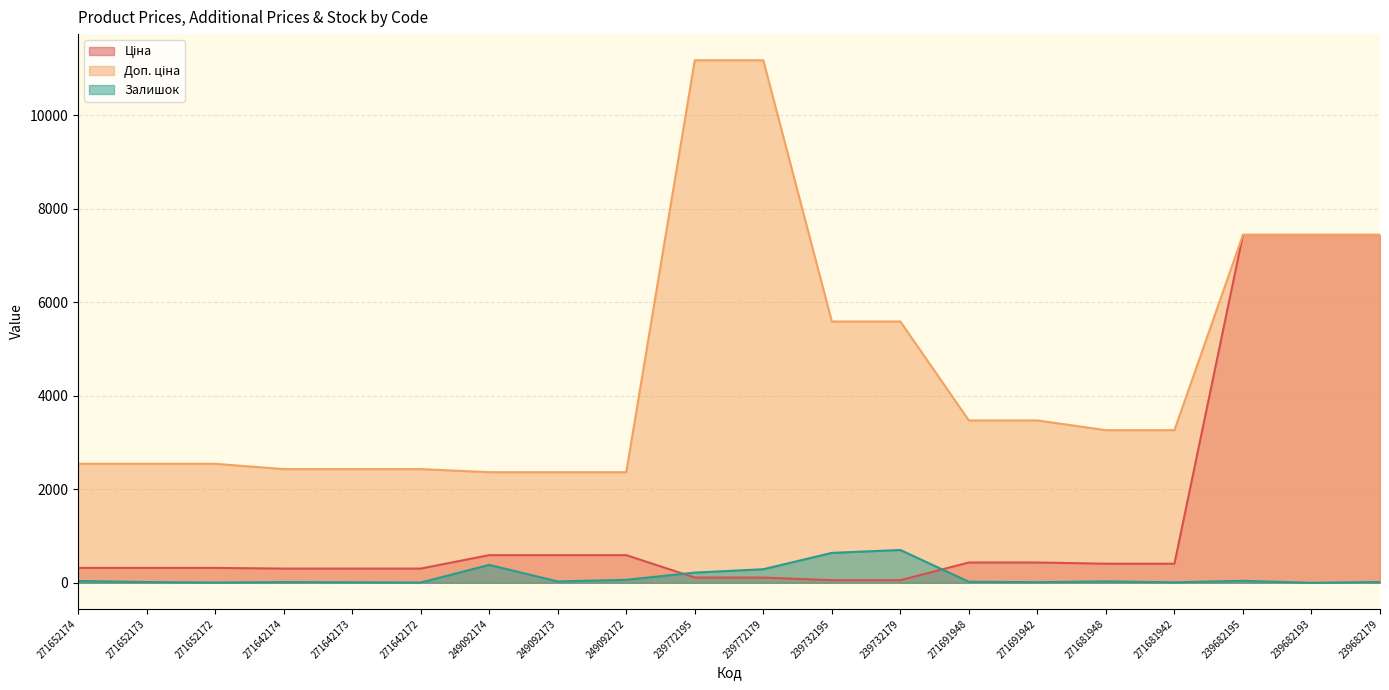

Does the chart have visible grid lines?

Yes